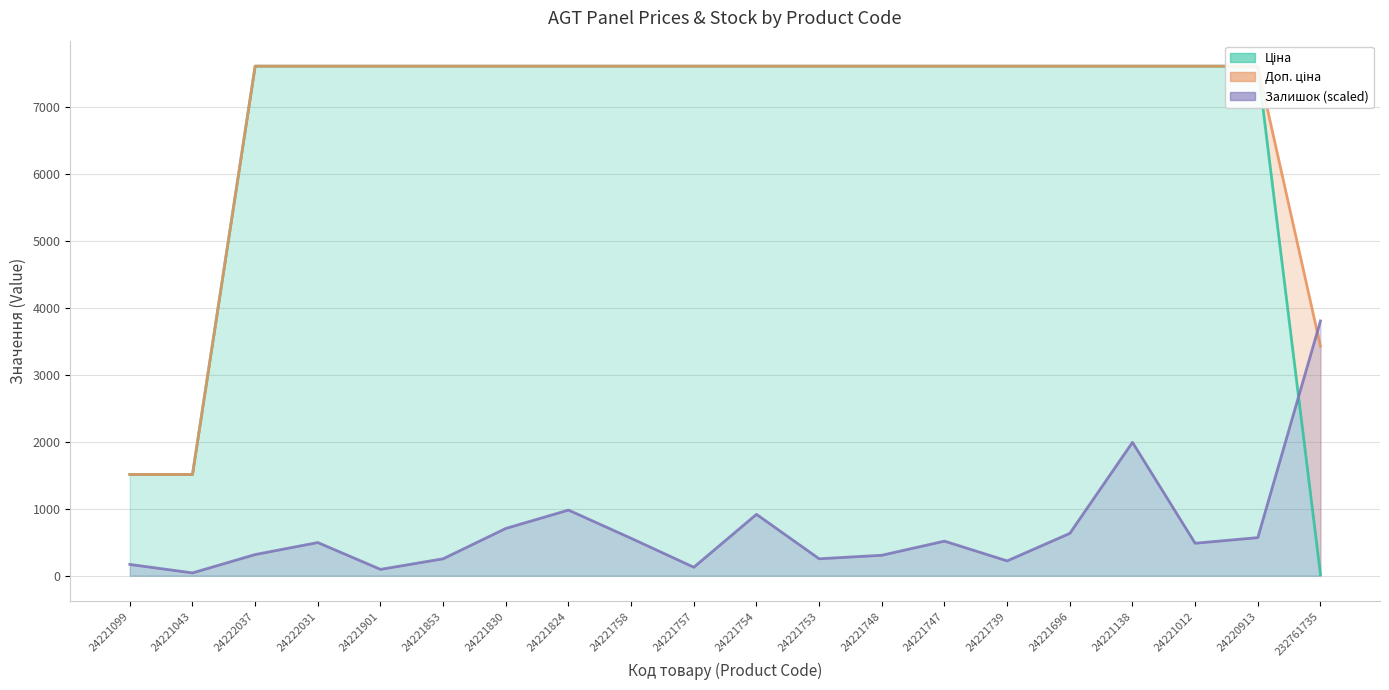

Between 24222037 and 24221830, which is larger?

24222037